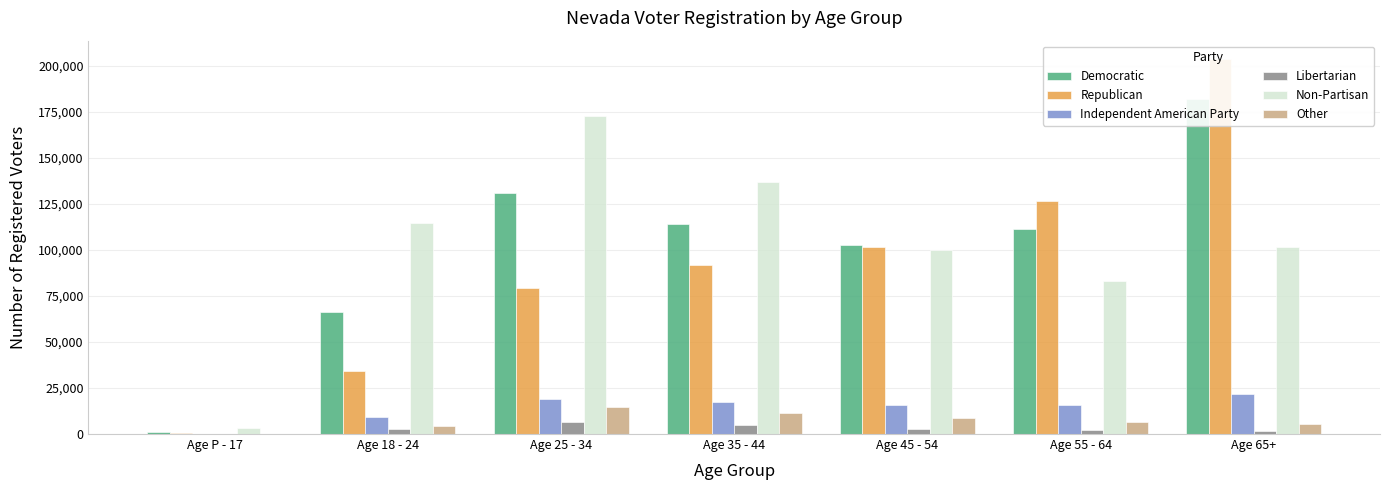

Are the bars horizontal?

No